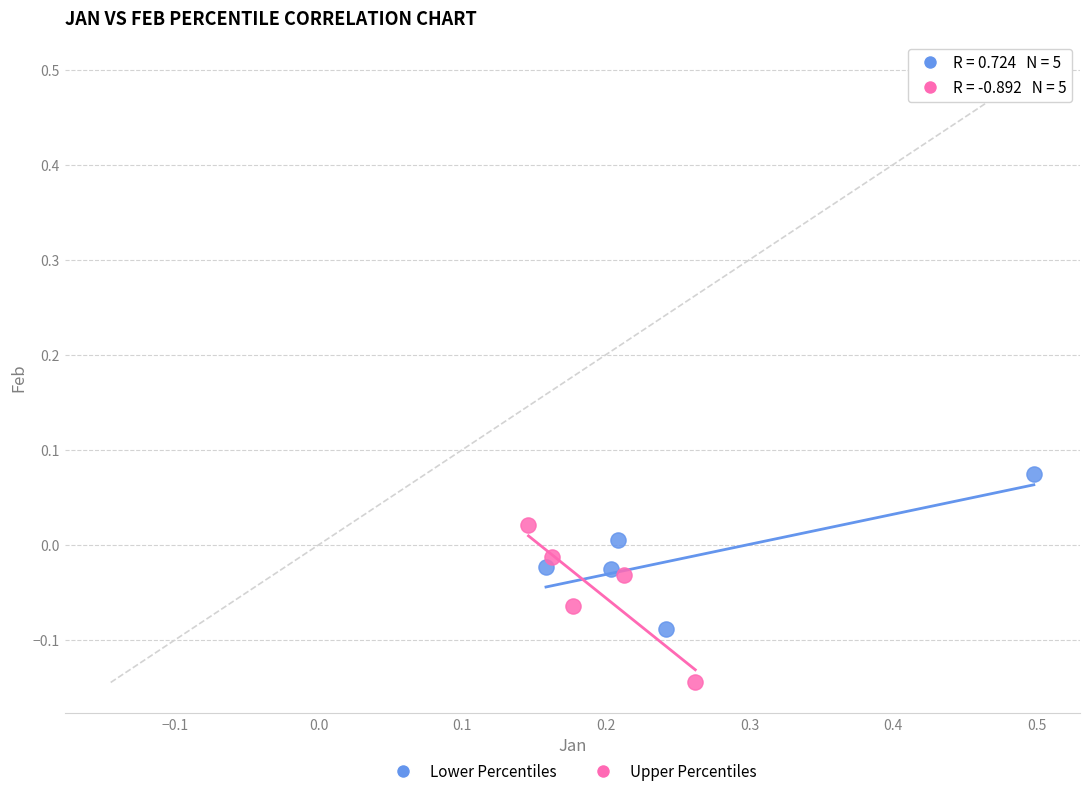

Which series contains the lowest Y value?

Upper Percentiles